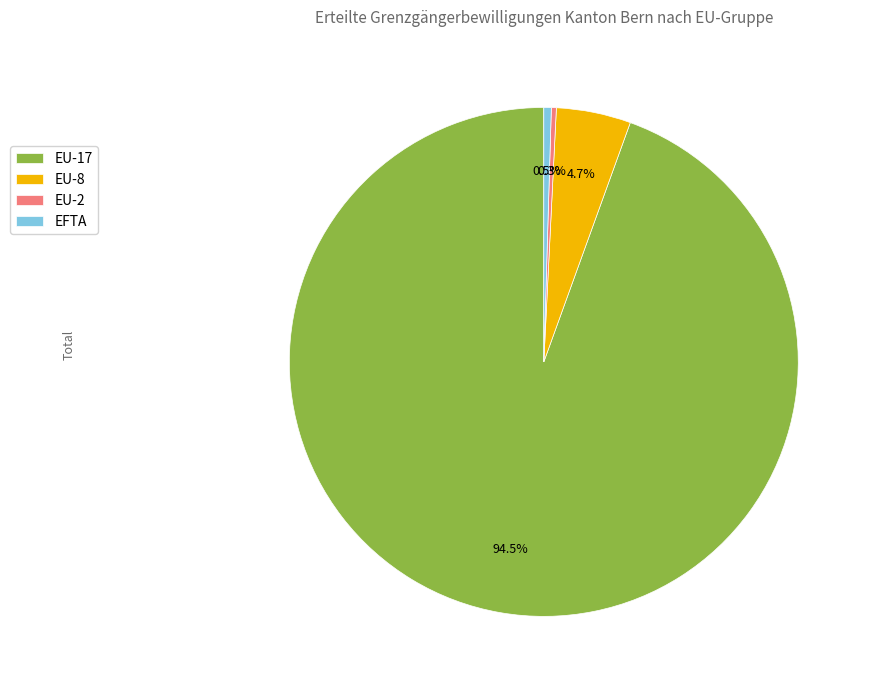

What is the majority slice?

EU-17